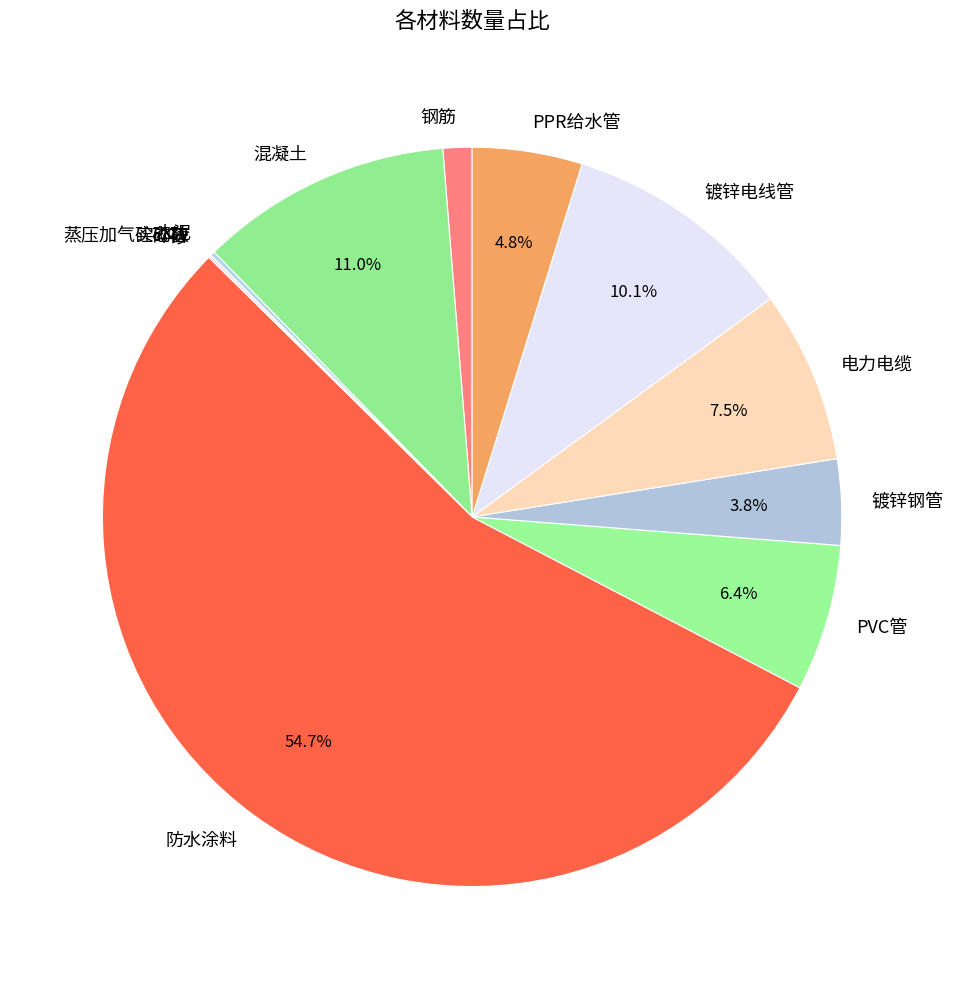

What percentage is NOT represented by 混凝土?

89.0%